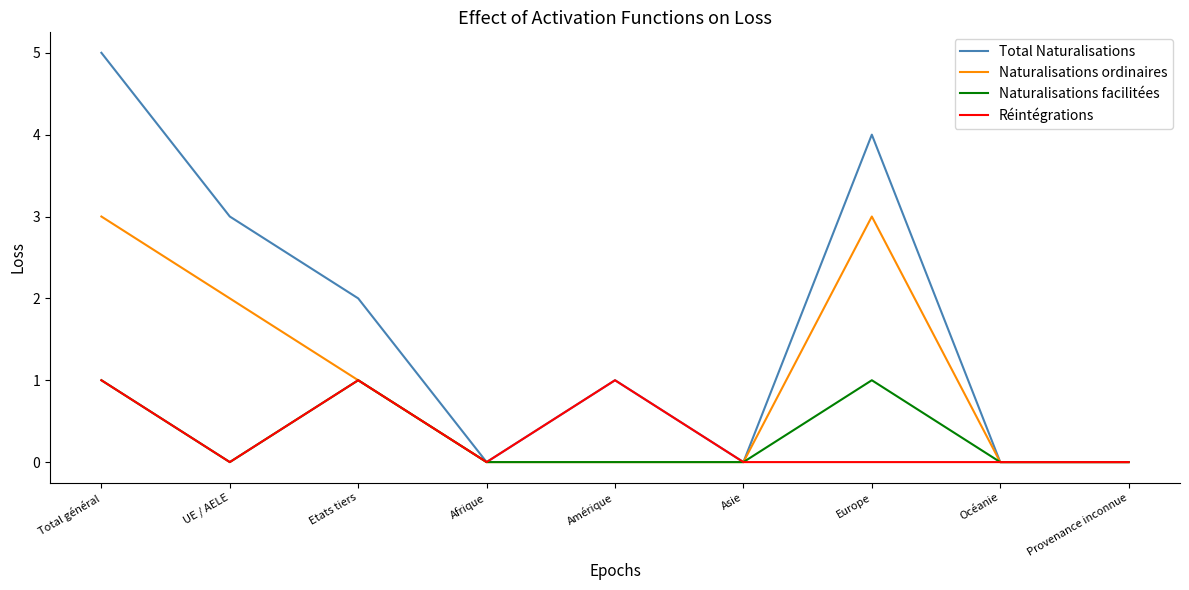

What position from the left is UE / AELE?

2